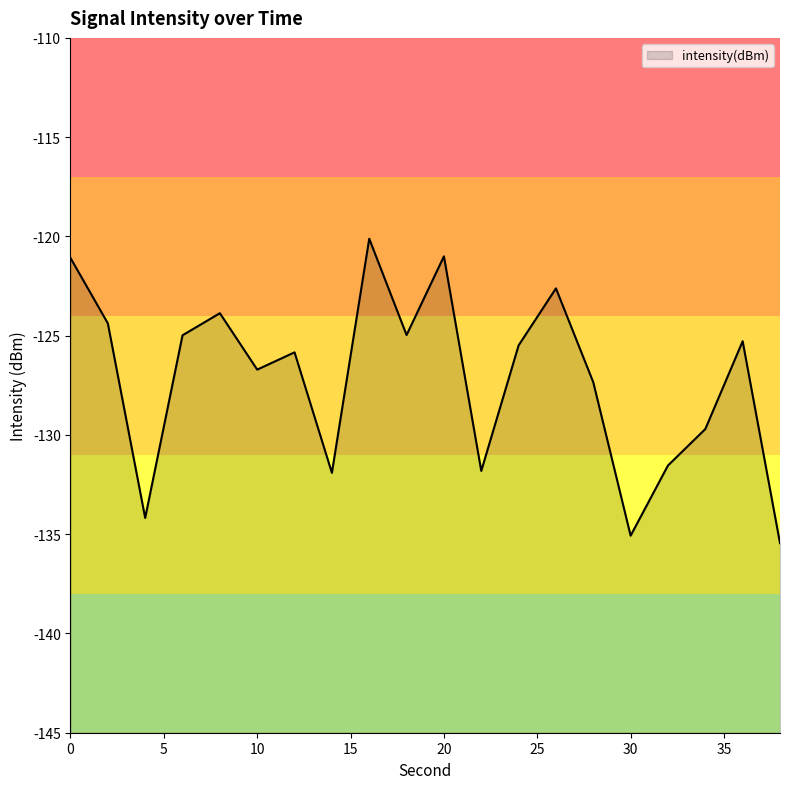

Is it true that the value at 38 is -222.2?

False